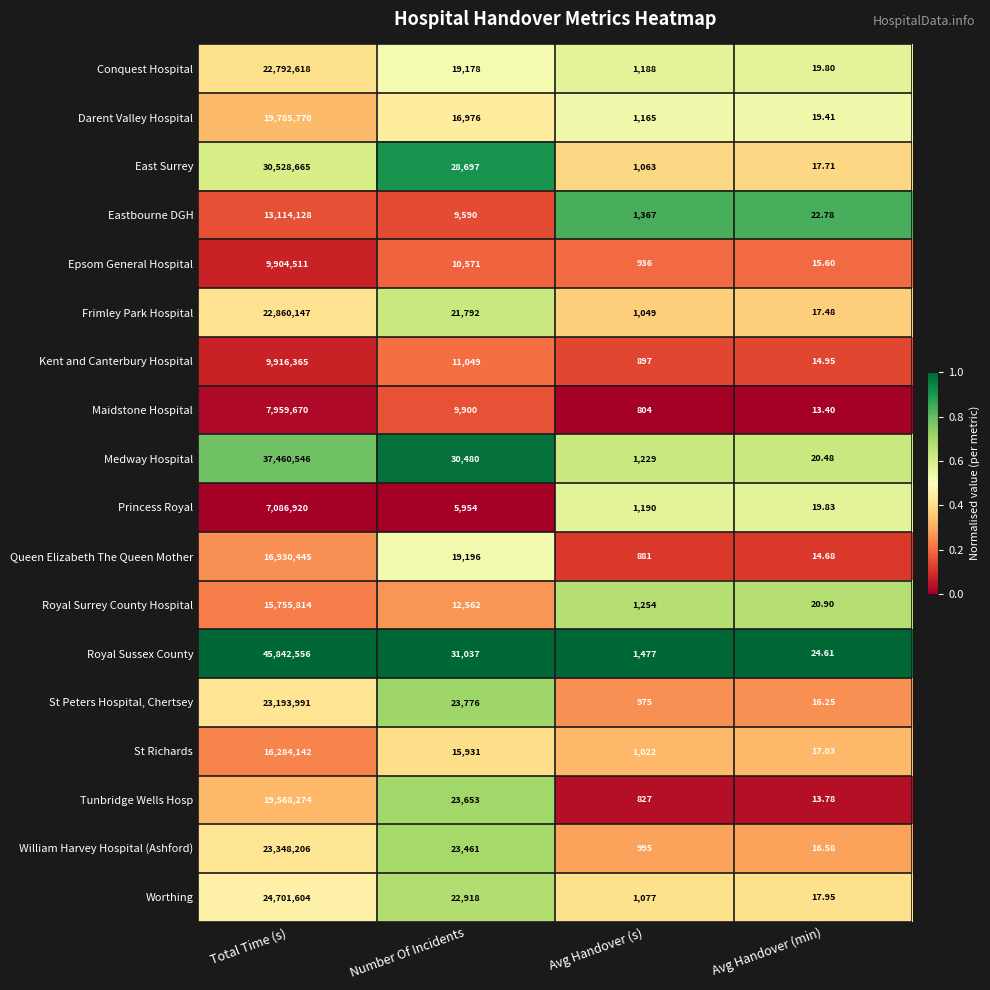

List the labels in order of St Peters Hospital, Chertsey value, largest first.

Total Time (s), Number Of Incidents, Avg Handover (s), Avg Handover (min)